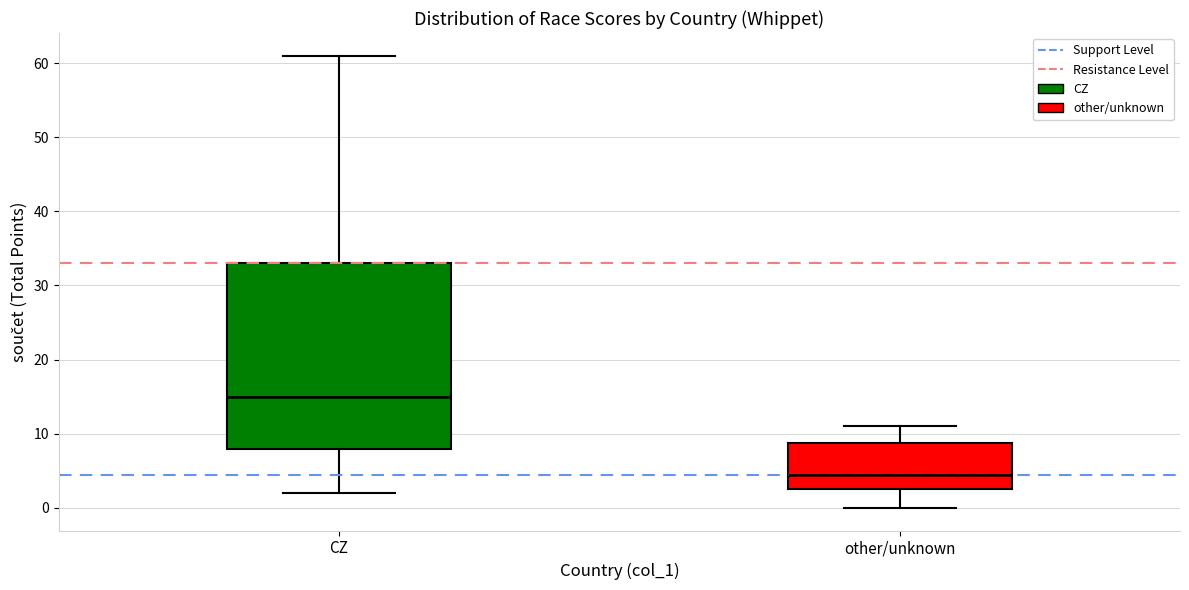

Which box has the highest median line?

CZ